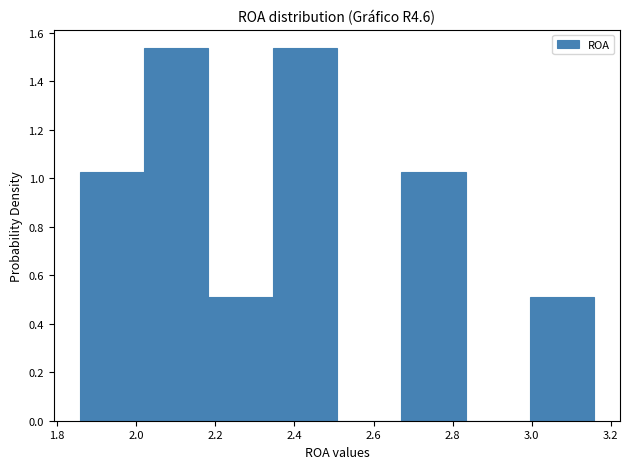

Reading left to right, transcribe this chart: for each bar, give the range it covers on the x-axis and its height. Neither the bar edges nor the heights are printed on the chart, so give them approximately, as read against the axes.

1.86 to 2.02: 1.02
2.02 to 2.18: 1.54
2.18 to 2.34: 0.52
2.34 to 2.50: 1.54
2.50 to 2.68: 0
2.68 to 2.84: 1.02
2.84 to 3.00: 0
3.00 to 3.16: 0.52